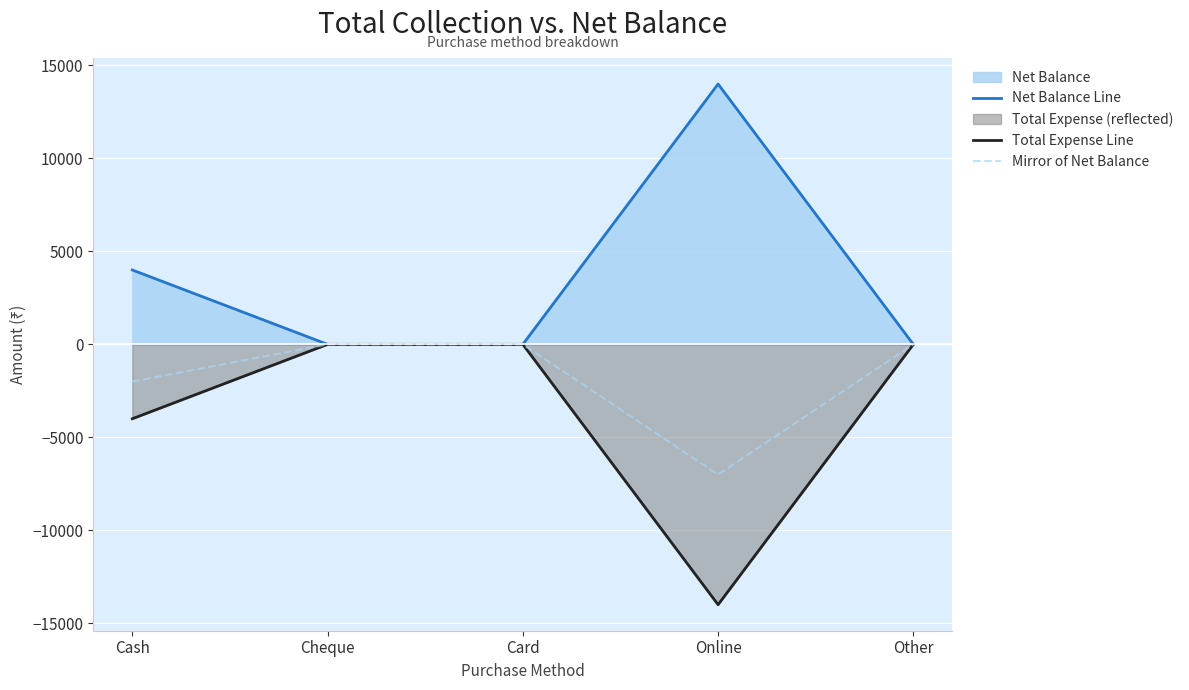

Where is the first local maximum for Net Balance Line?

Online